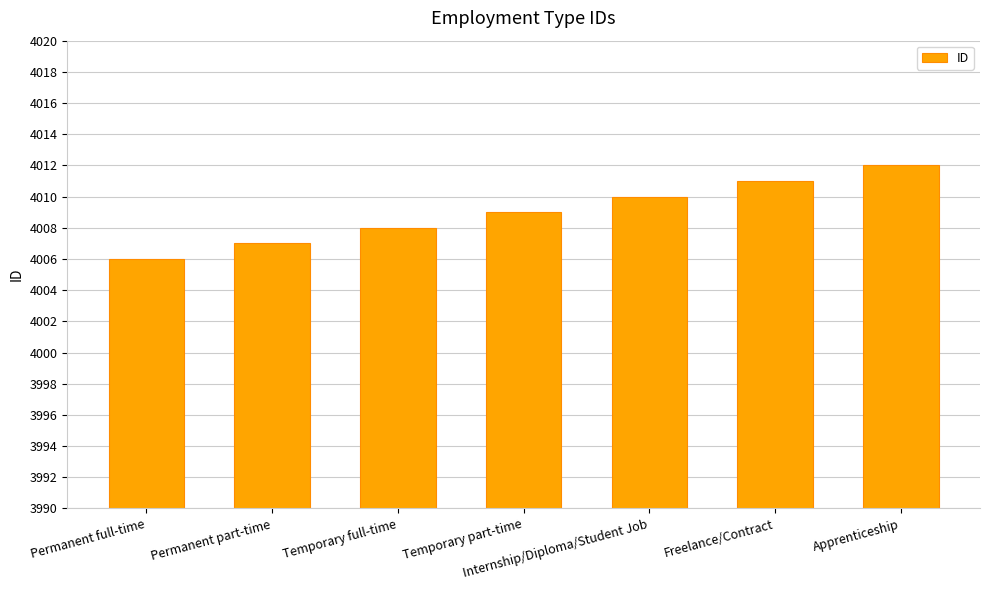

Which label corresponds to the largest value in the chart?

Apprenticeship